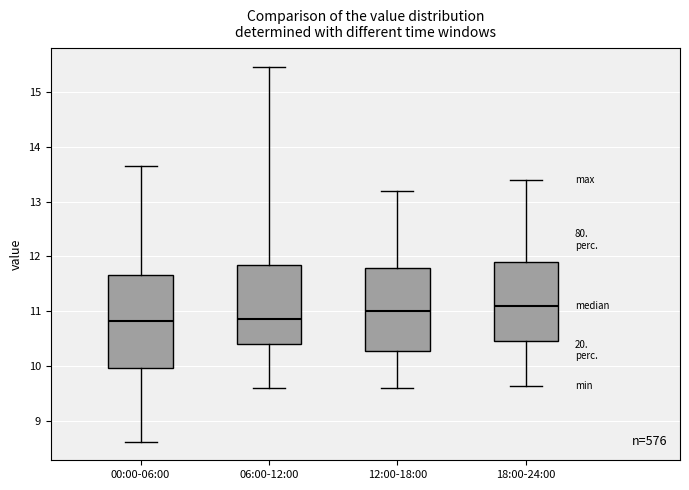

Which box's median line is the highest?

18:00-24:00